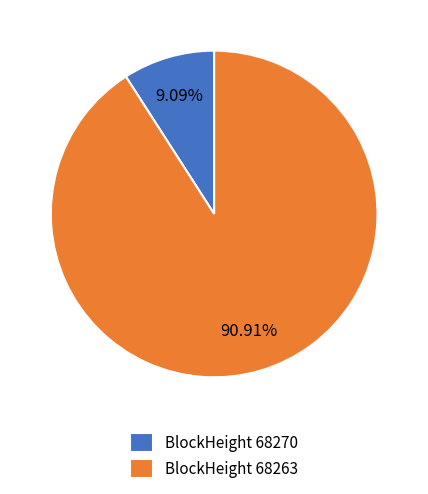

How many slices are in this pie chart?

2